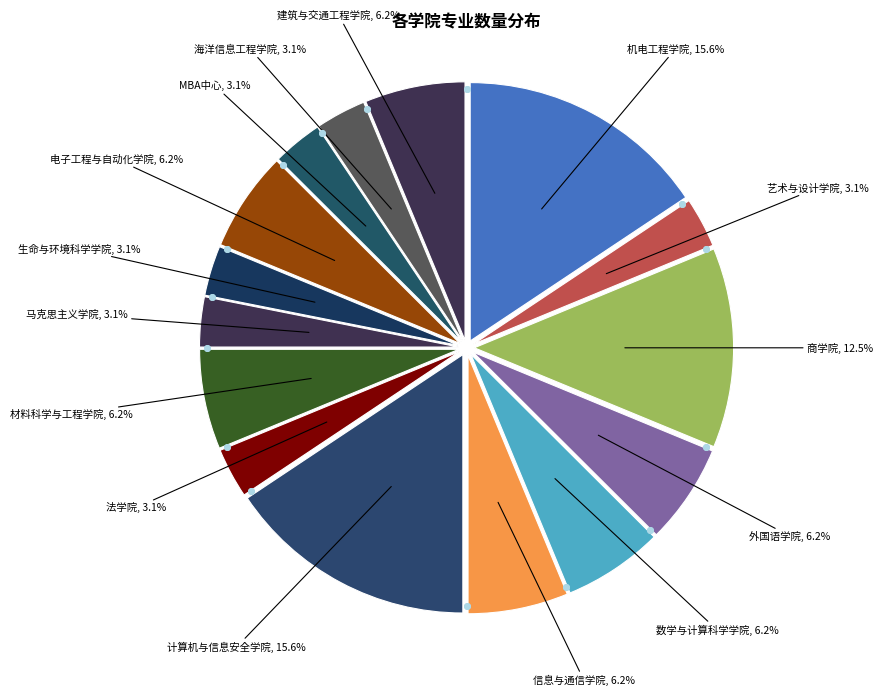

Combined, what portion of the pie is 计算机与信息安全学院 and 材料科学与工程学院?

21.9%